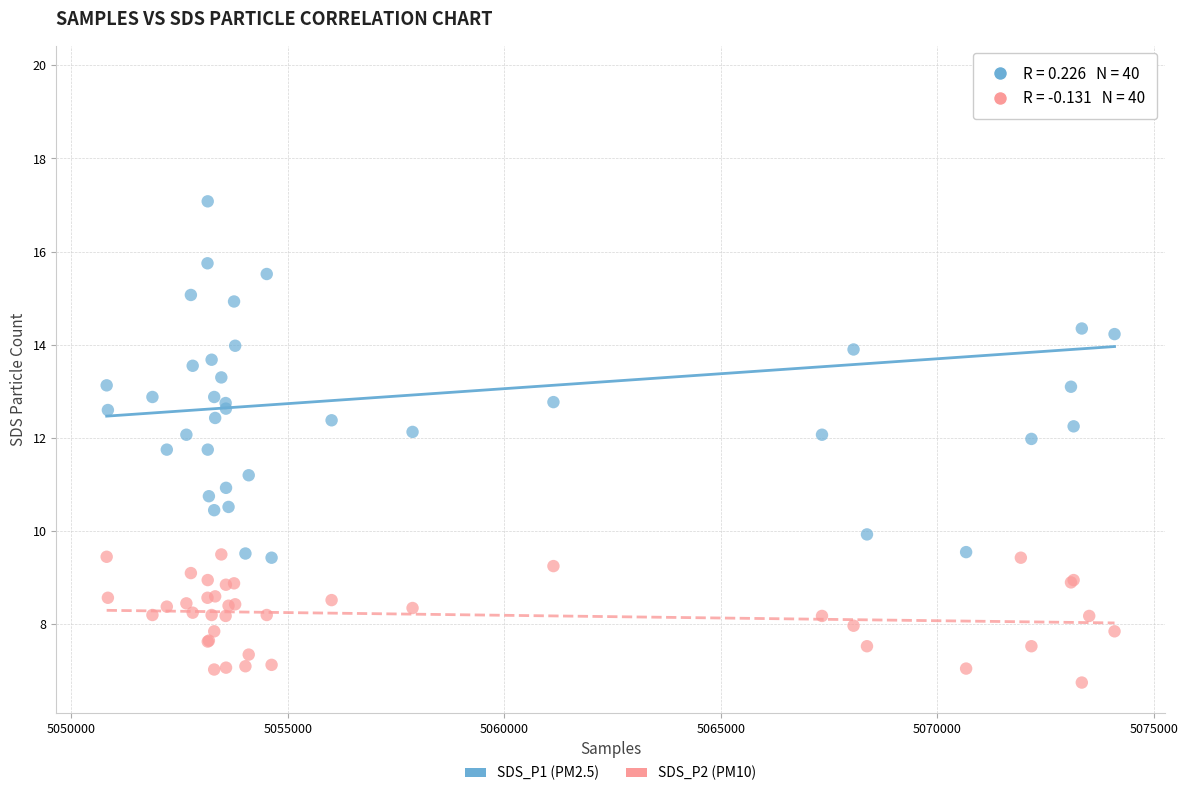

What is the X range (max minus min) for the scatter plot?

23279.0